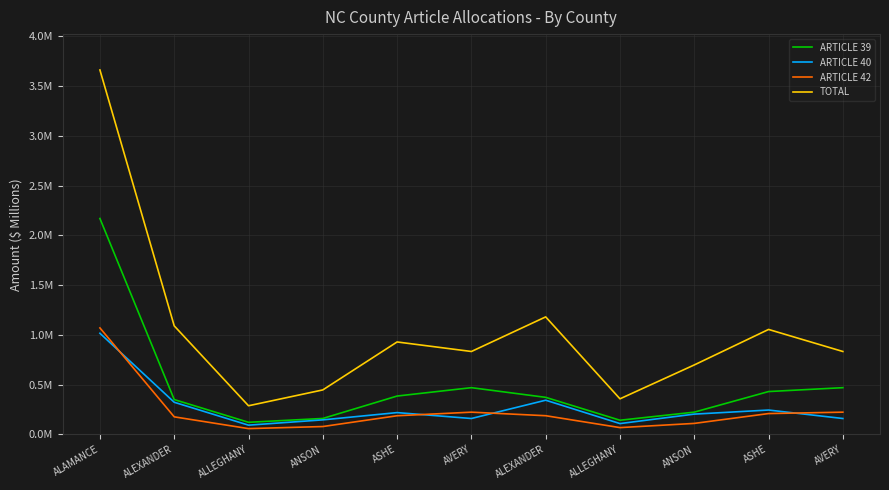

What is the label of the 10th point from the left?

ASHE